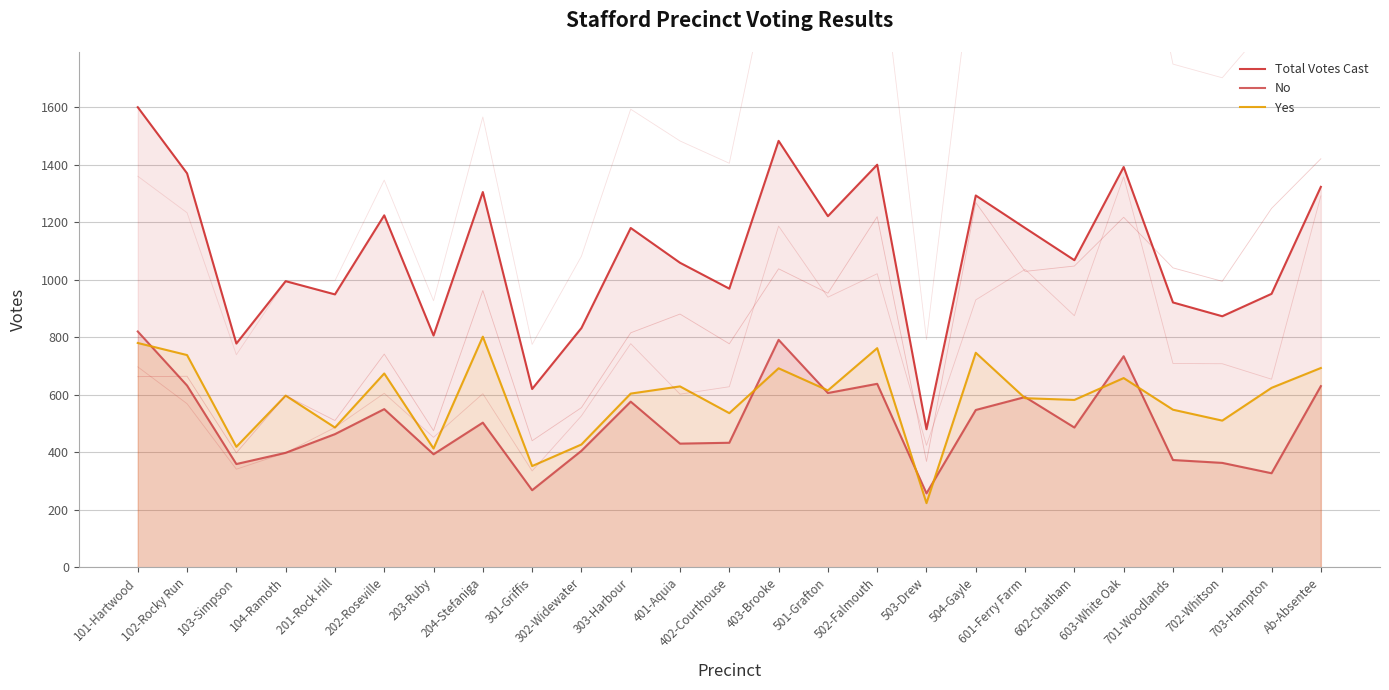

The No series shows 393 at 203-Ruby. True or false?

True